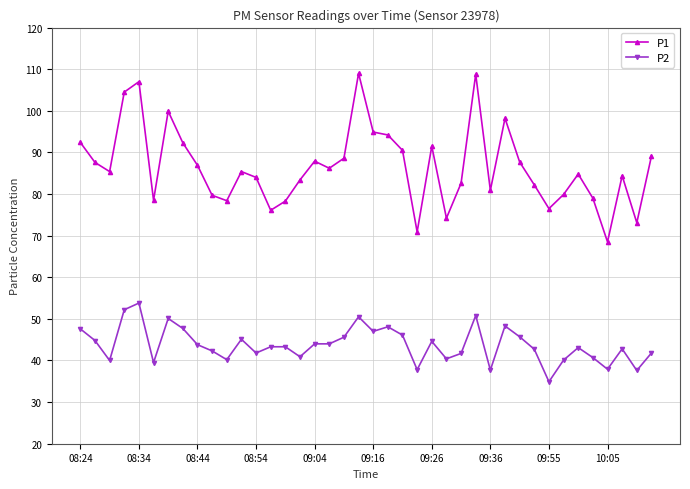

Does the chart have visible grid lines?

Yes